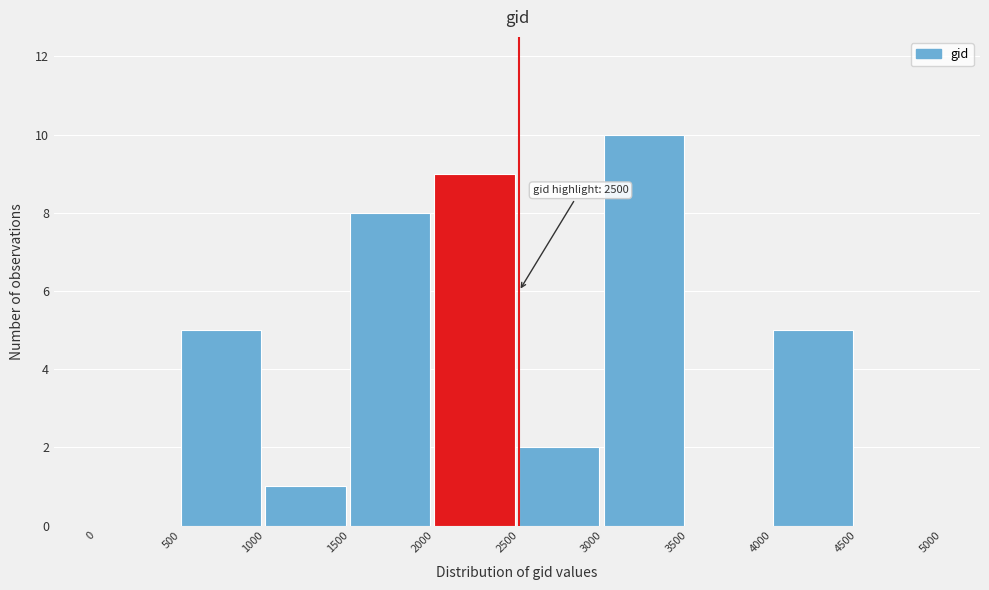

Which range on the x-axis has the tallest bar?

3000 to 3500